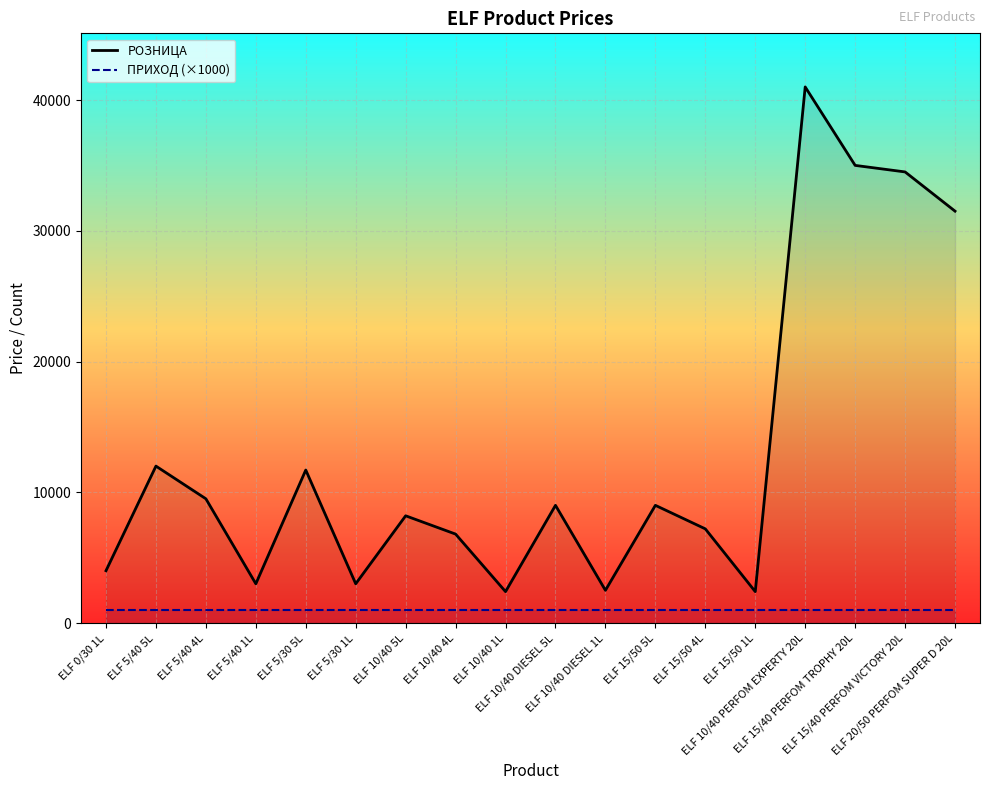

Which series has the widest spread of values?

РОЗНИЦА